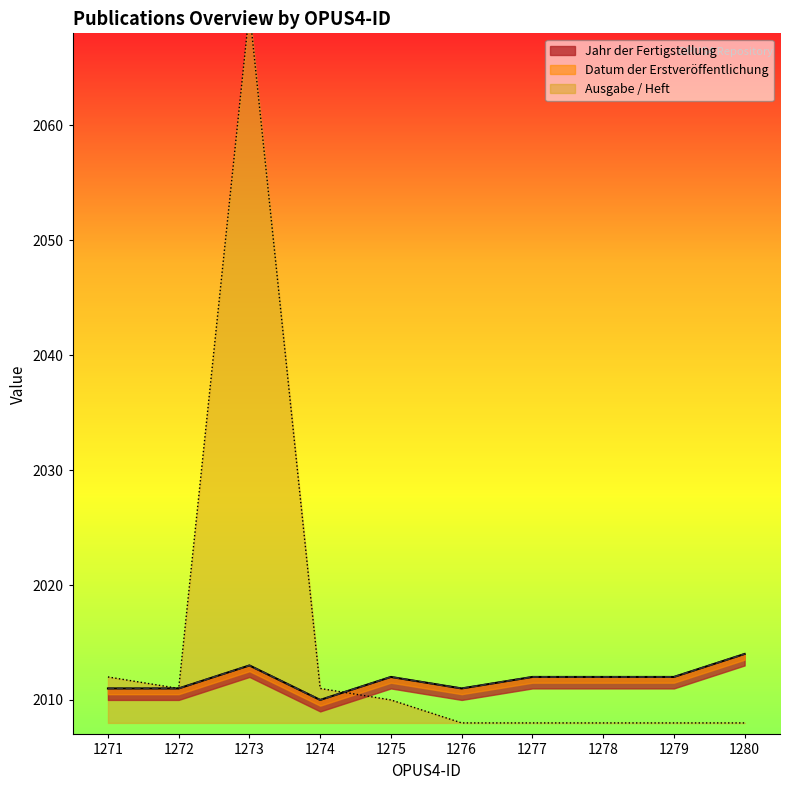

Which series changed the most between 1278 and 1279?

Jahr der Fertigstellung